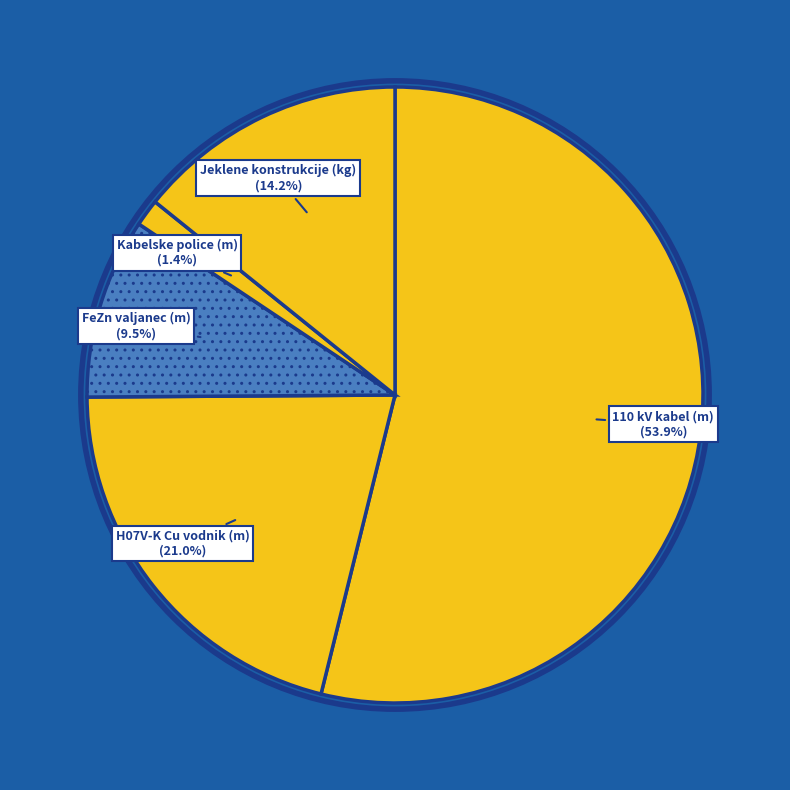

To the nearest percent, what is the average slice percentage?

20%